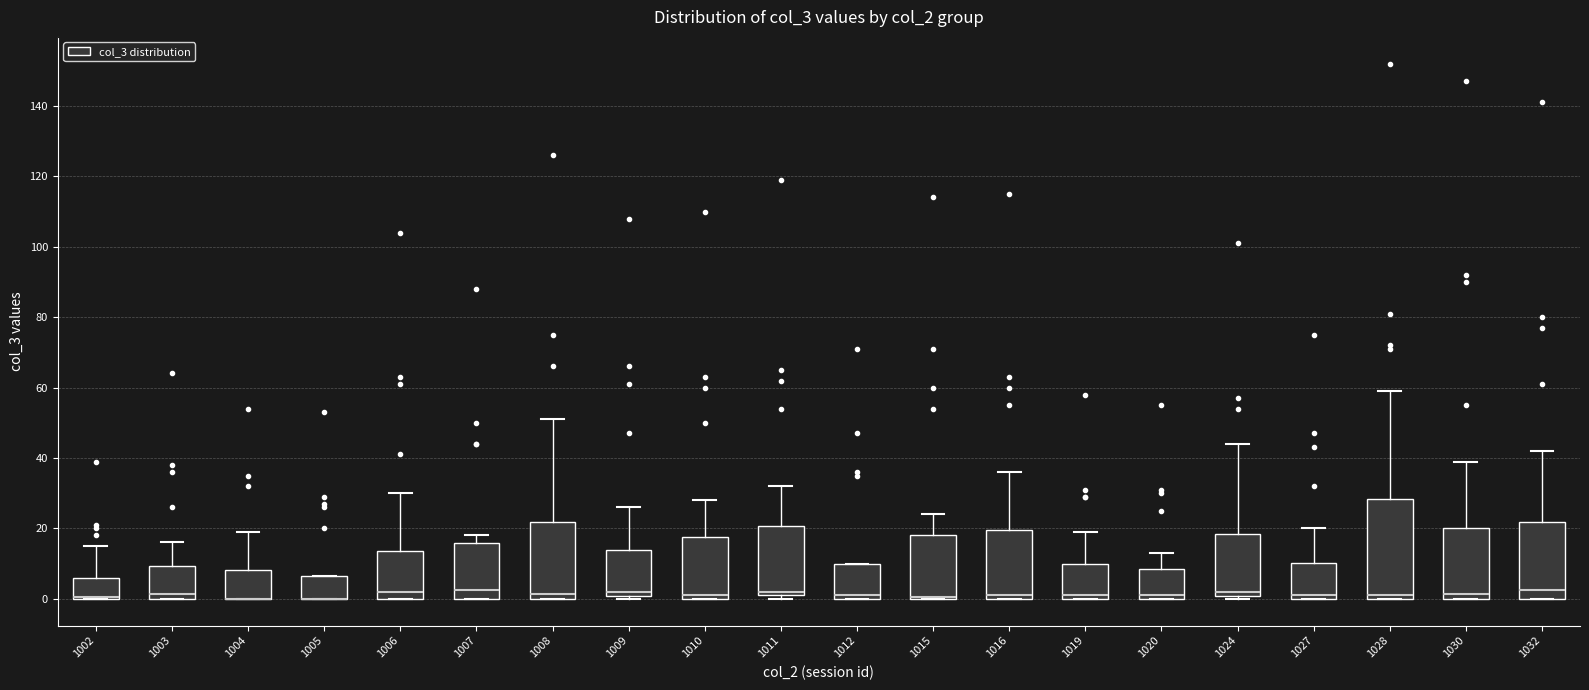

Which box is the tallest, from its lower edge to its upper edge?

1028